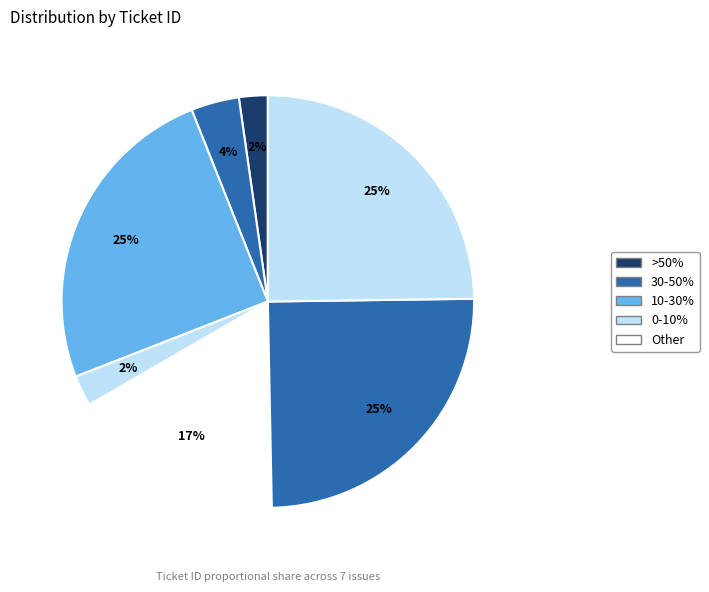

Count the number of slices in the pie.

7